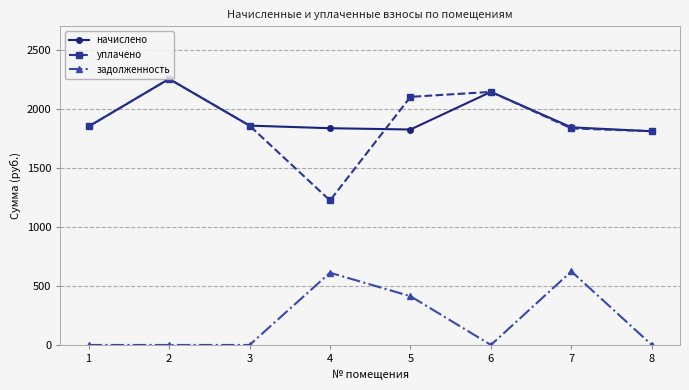

Where is the first local maximum for начислено?

2